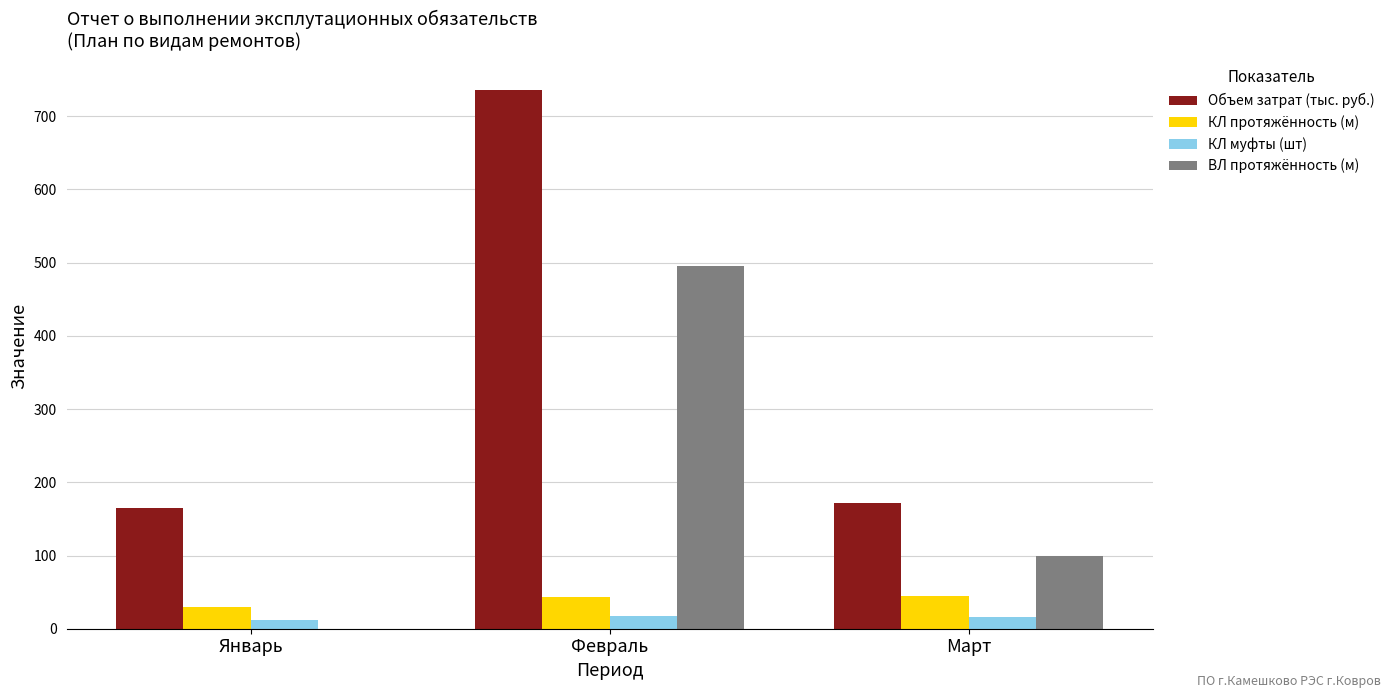

Which label corresponds to the largest value in the chart?

Февраль